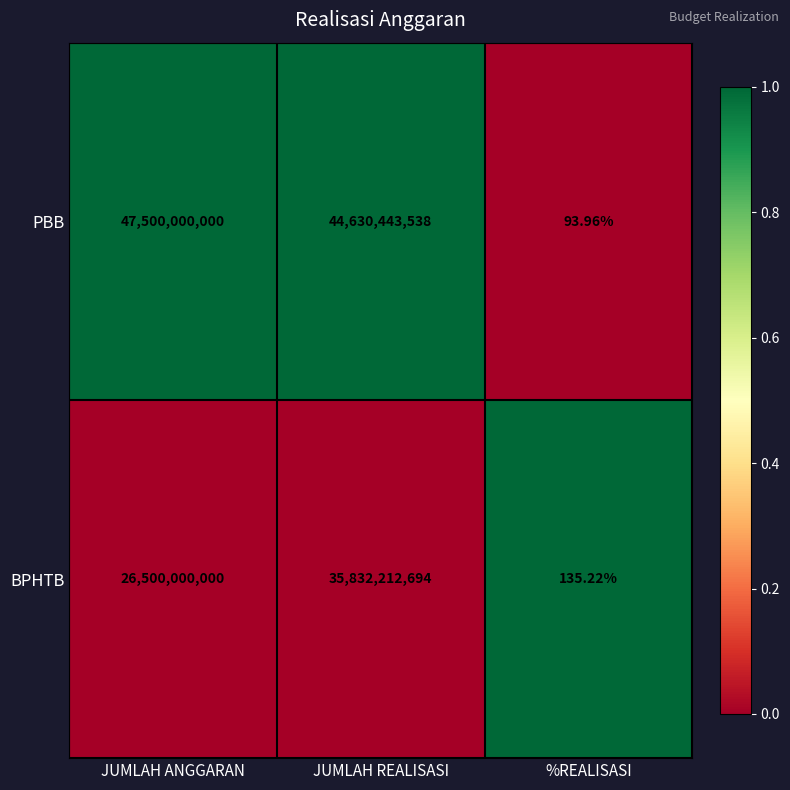

At which category does the chart reach its minimum across all series?

%REALISASI